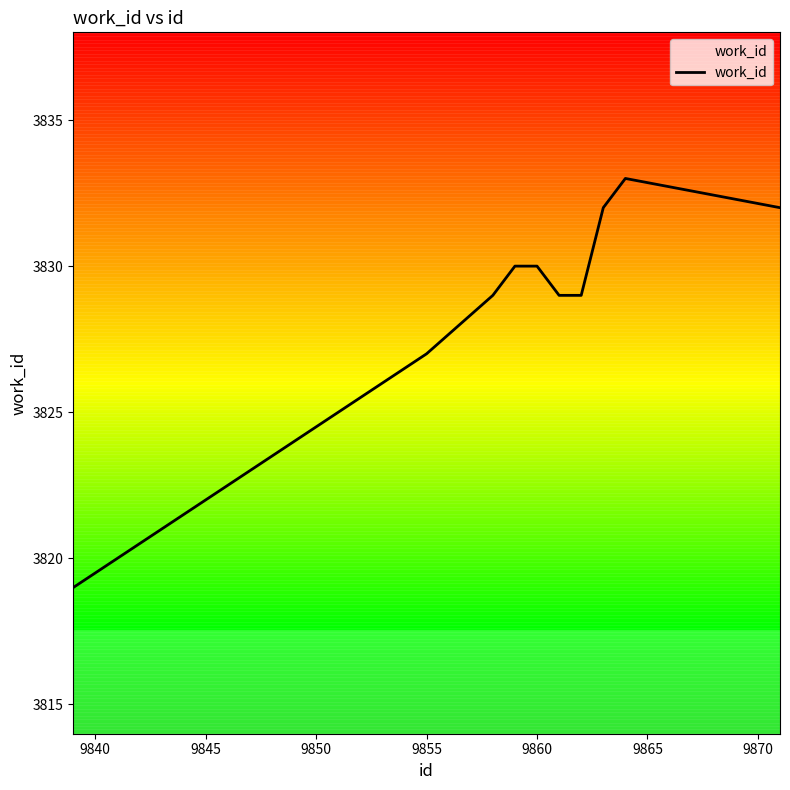

What is the difference between the maximum and minimum values?

14